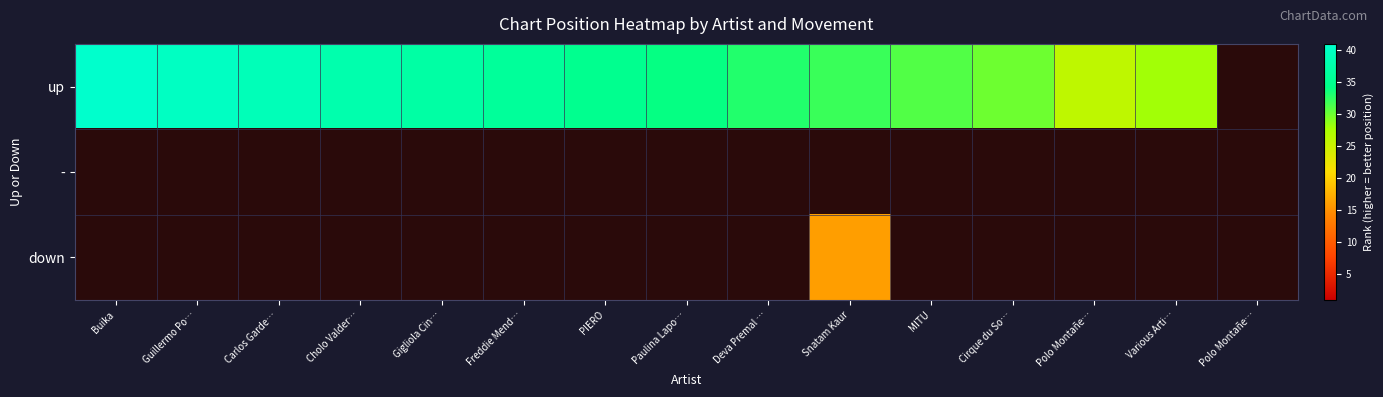

At which category is the sum across all series the highest?

Snatam Kaur